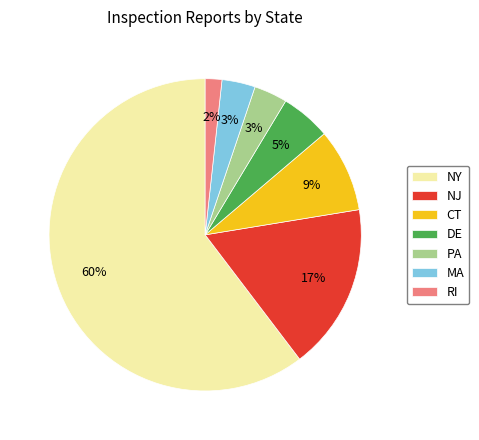

Count the number of slices in the pie.

7